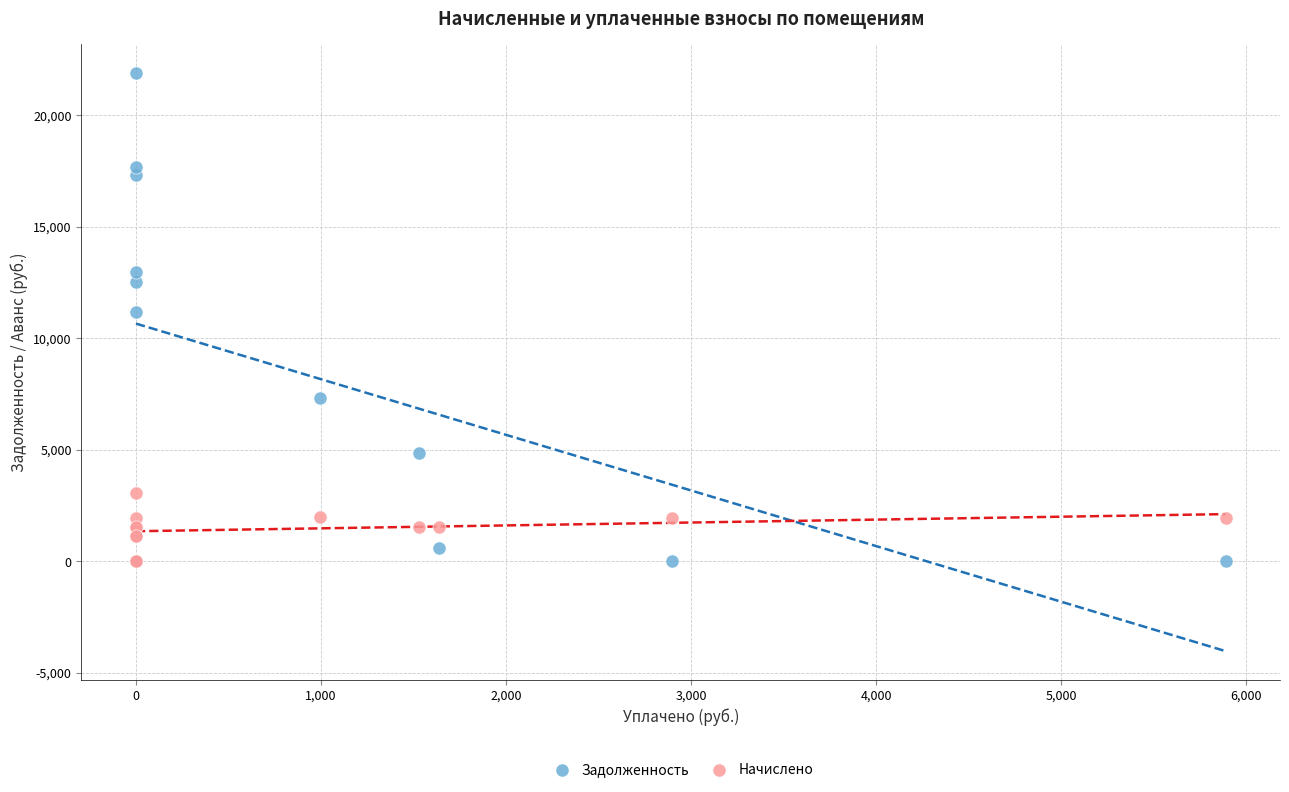

What are all the series names shown in the legend?

Задолженность, Начислено